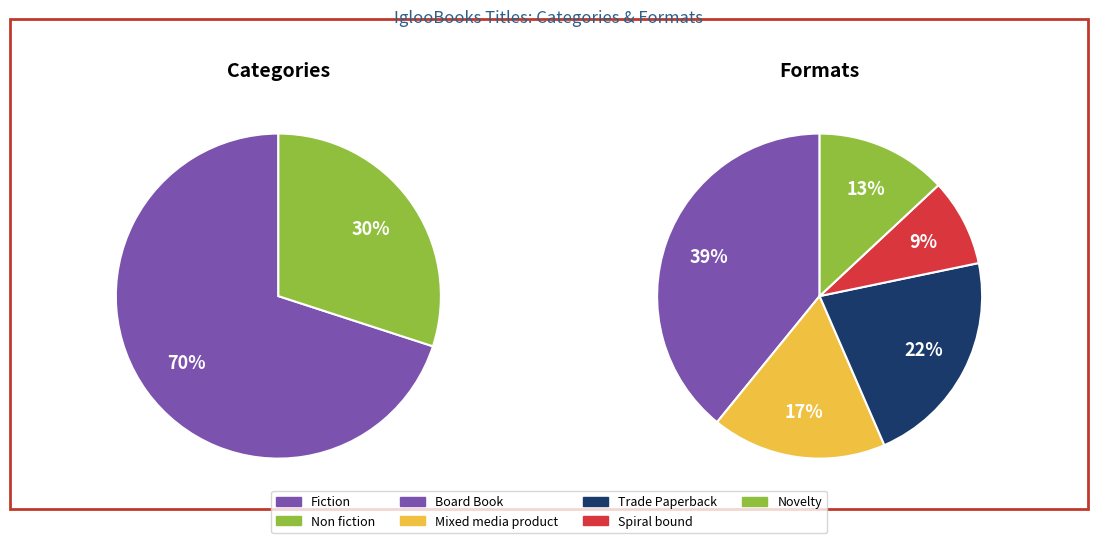

What is the ratio of the value at Non fiction to the value at Fiction?

0.4